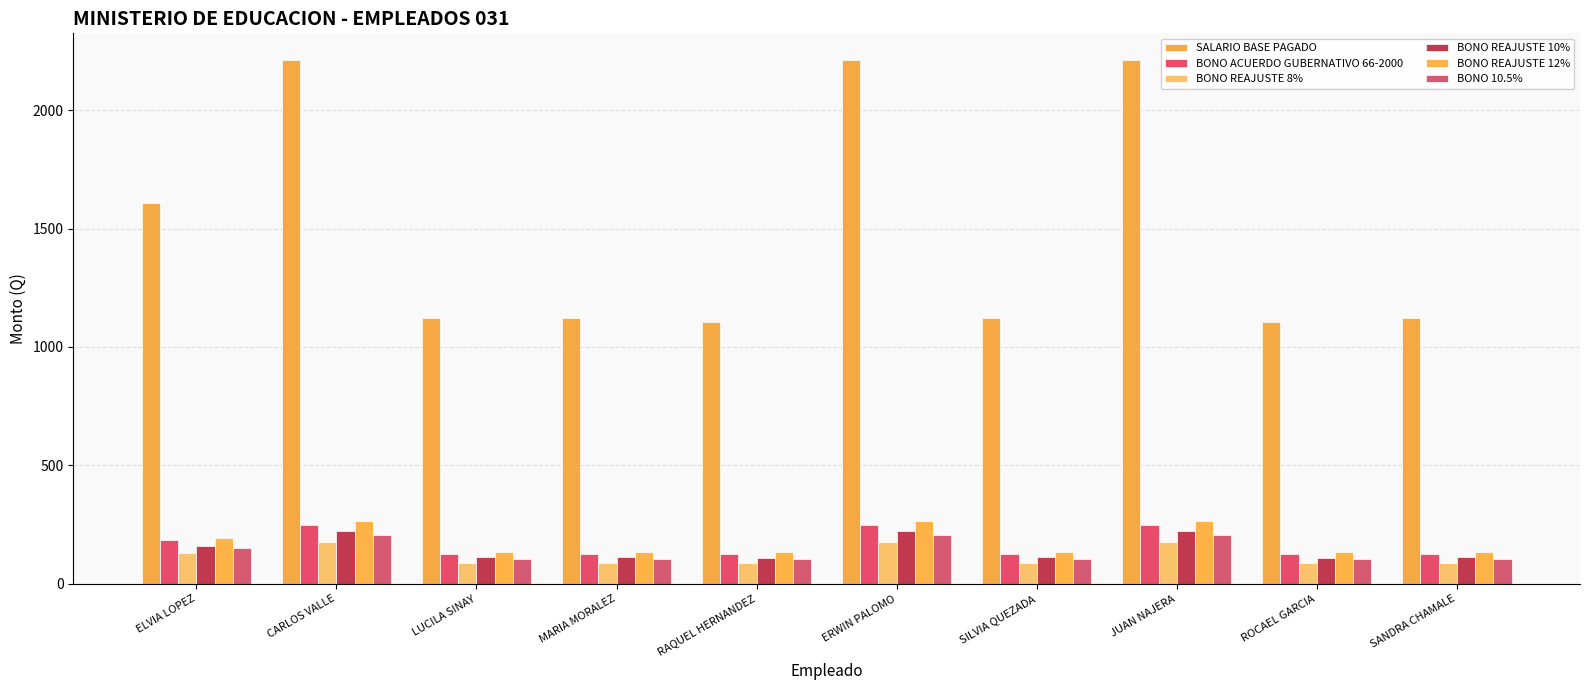

What is the total value across all series at ERWIN PALOMO?

3334.8